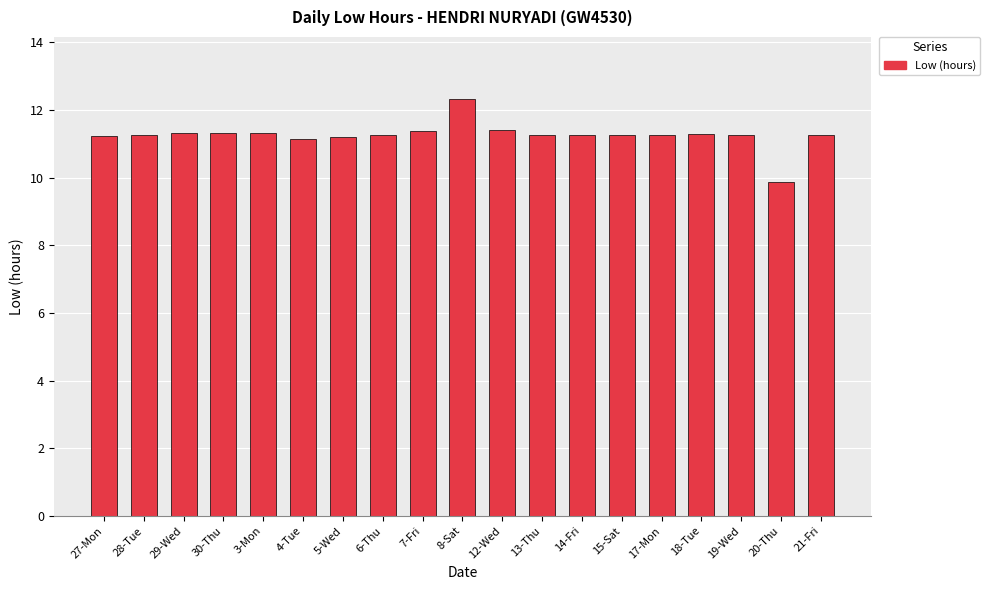

Does the chart contain stacked bars?

No